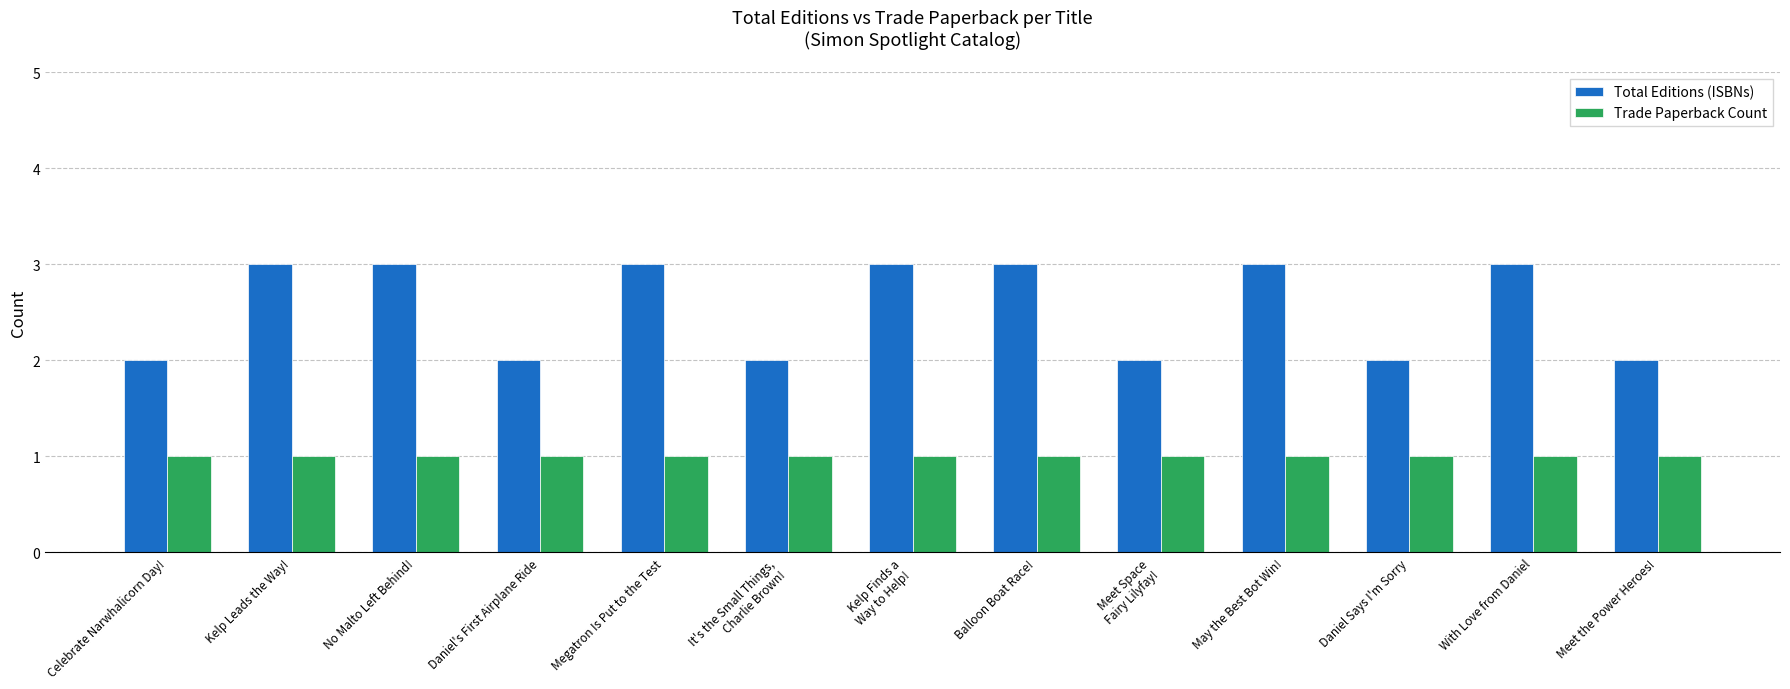

Between Celebrate Narwhalicorn Day! and May the Best Bot Win!, which series saw the biggest shift?

Total Editions (ISBNs)